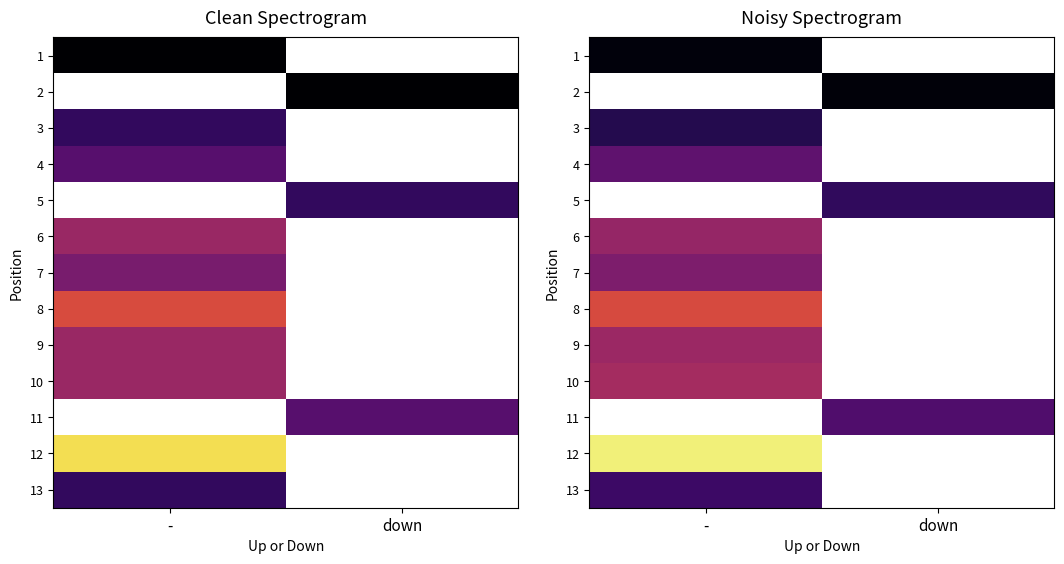

At which label is 13 closest to 3?

-